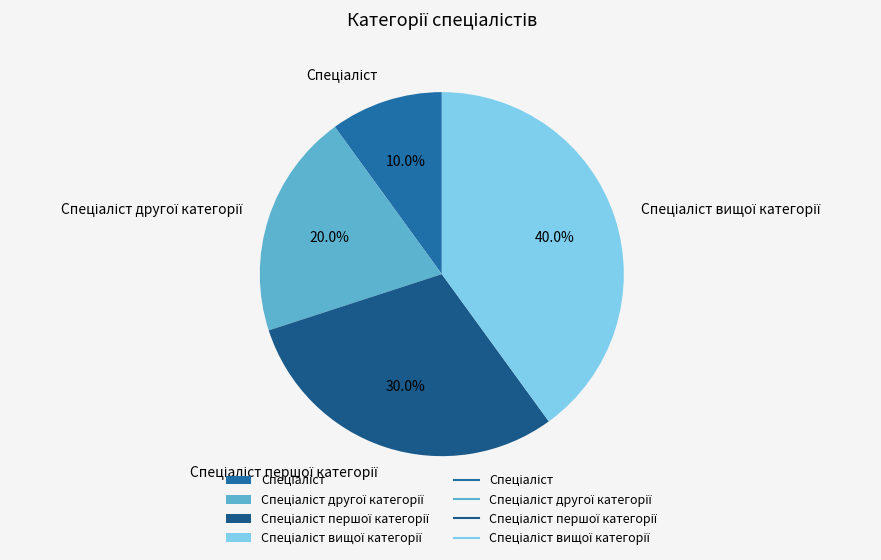

Does any single category account for the majority?

No